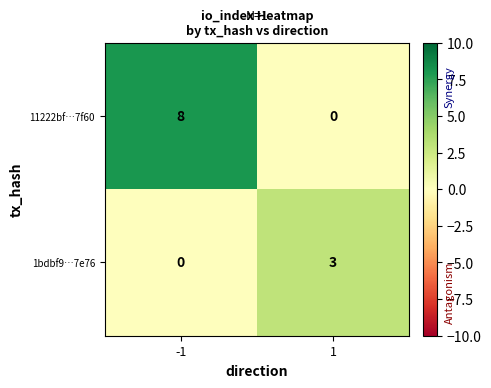

What is the difference between the 1bdbf9…7e76 values at -1 and 1?

3